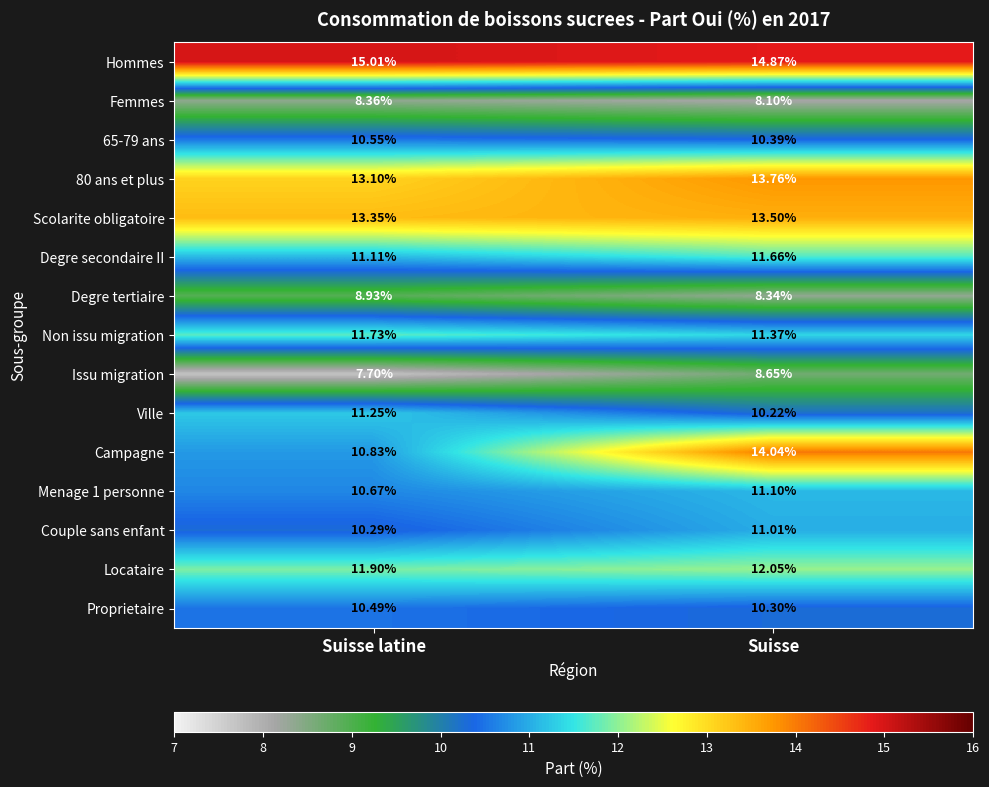

Which series has the largest total across all categories?

Hommes